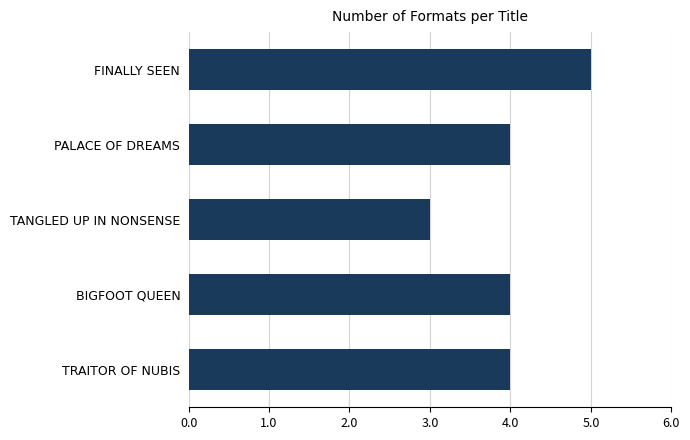

Read the value at BIGFOOT QUEEN.

4